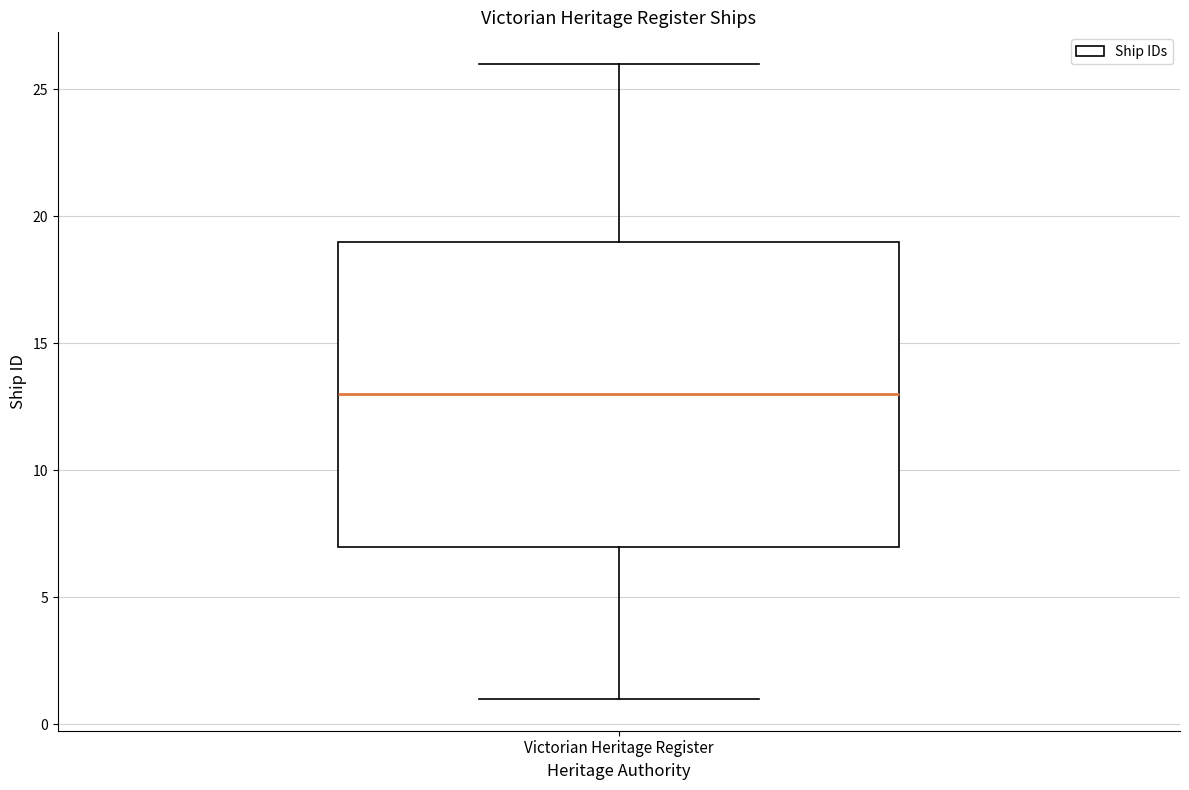

Where is the upper edge of the box for Victorian Heritage Register on the y-axis? The values are not printed on the chart, so give them approximately, as read against the axis.

19